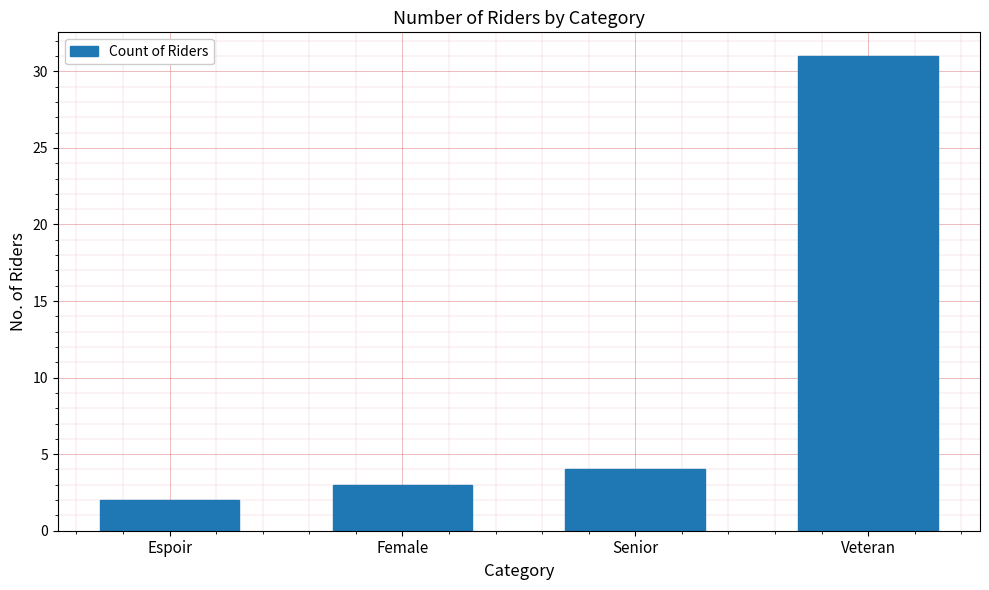

Which category has the highest value across all series?

Veteran